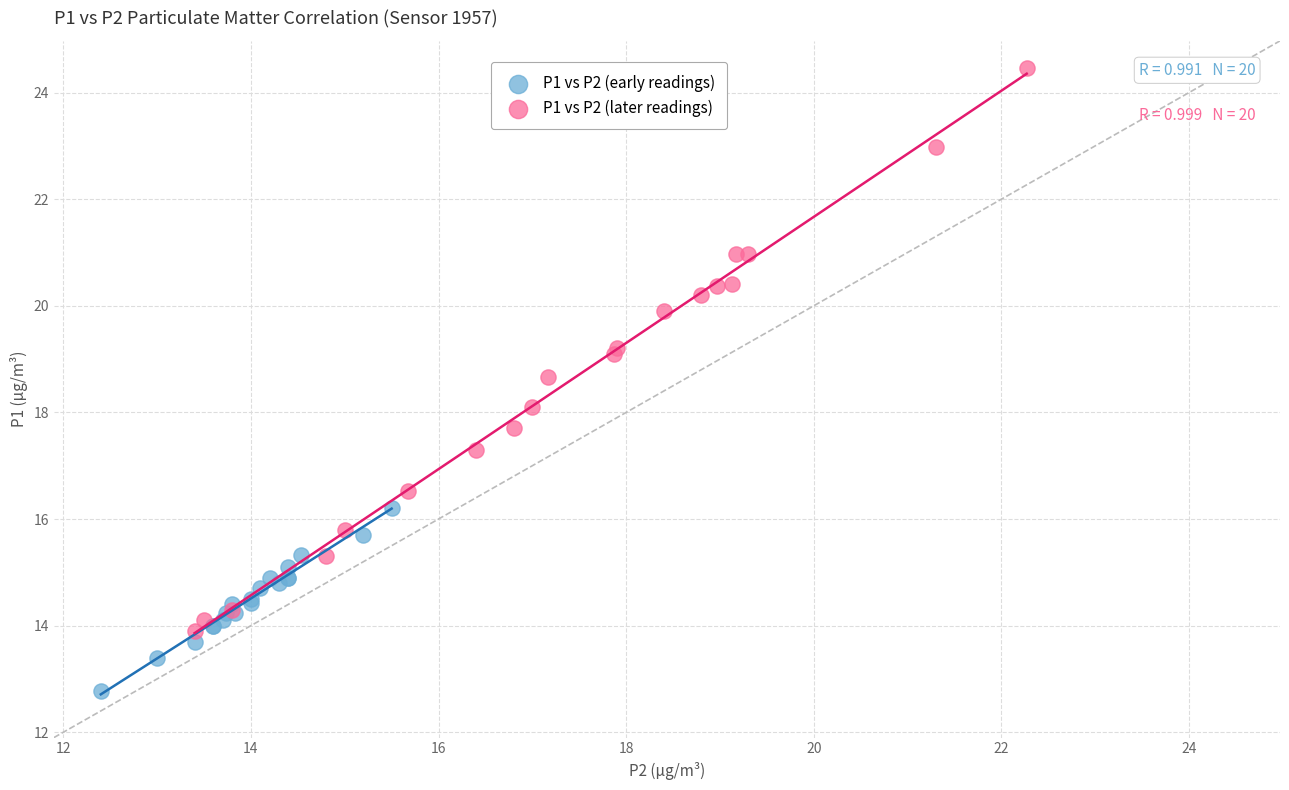

Which series has the widest spread of Y values?

P1 vs P2 (later readings)